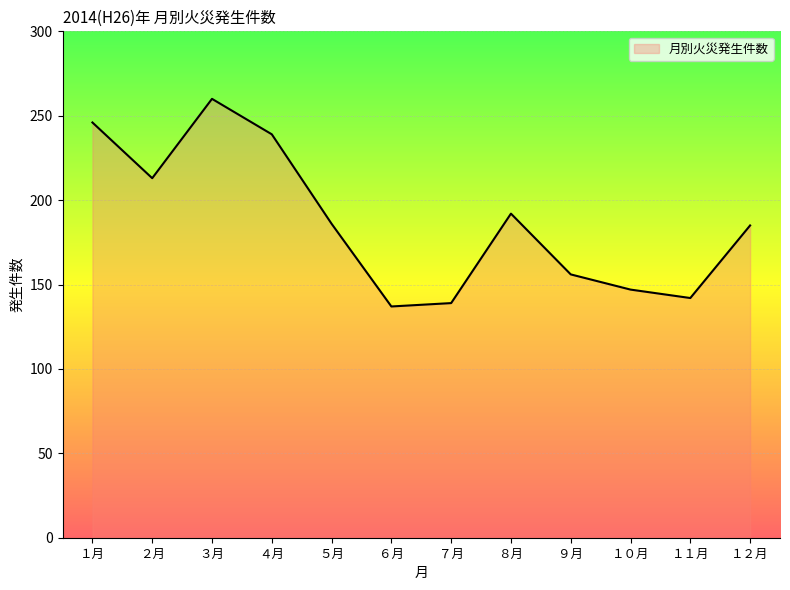

What is the smallest value displayed?

137